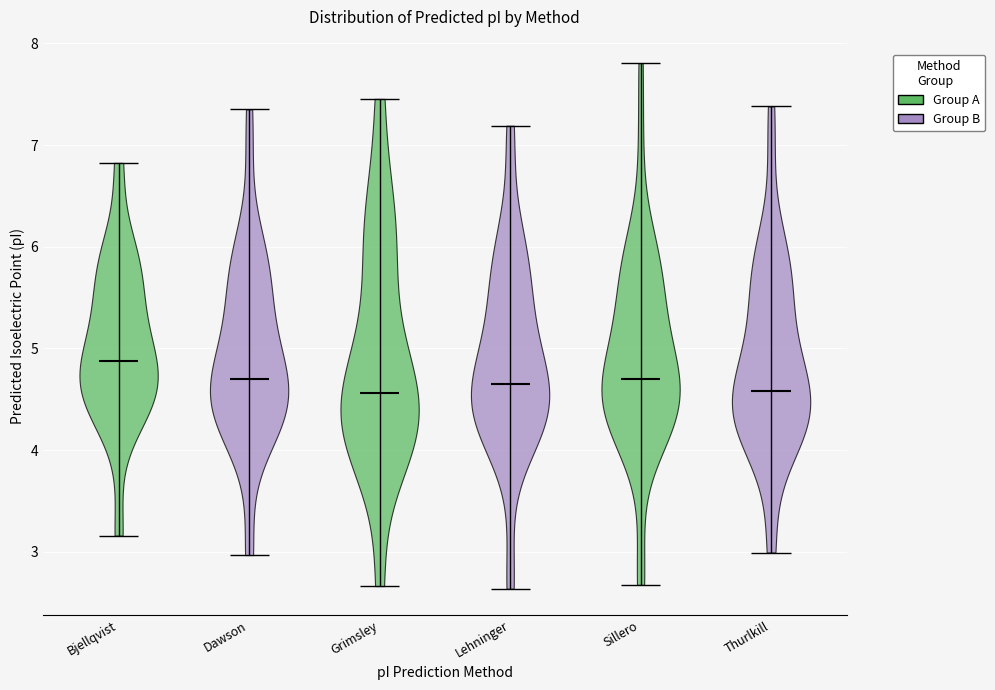

Reading left to right, read every violin against the y-axis: where its median line is, and the lowest and highest points it reaches. The values are not printed on the chart, so give them approximately, as read against the axis.

Bjellqvist: median line 4.9, lowest point 3.2, highest point 6.8
Dawson: median line 4.7, lowest point 3.0, highest point 7.4
Grimsley: median line 4.6, lowest point 2.7, highest point 7.5
Lehninger: median line 4.7, lowest point 2.6, highest point 7.2
Sillero: median line 4.7, lowest point 2.7, highest point 7.8
Thurlkill: median line 4.6, lowest point 3.0, highest point 7.4